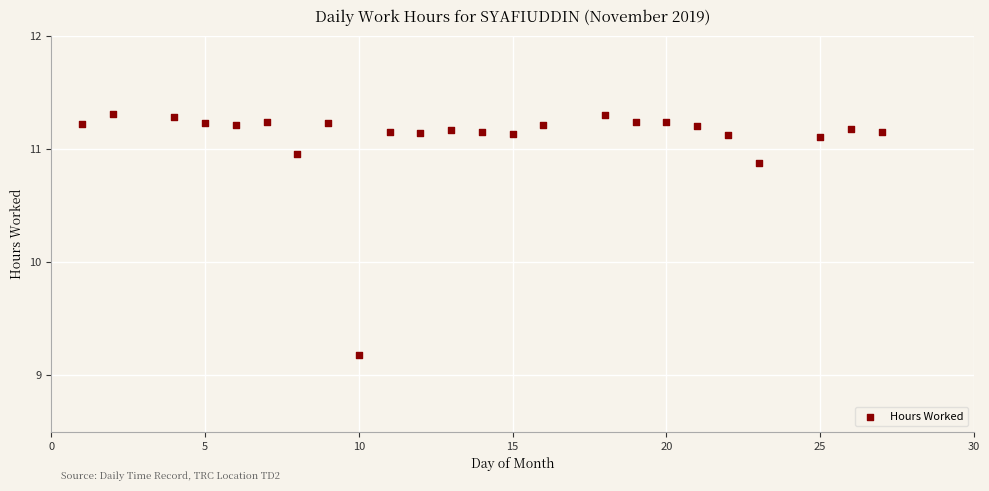

What is the range of X values (max minus min)?

26.0